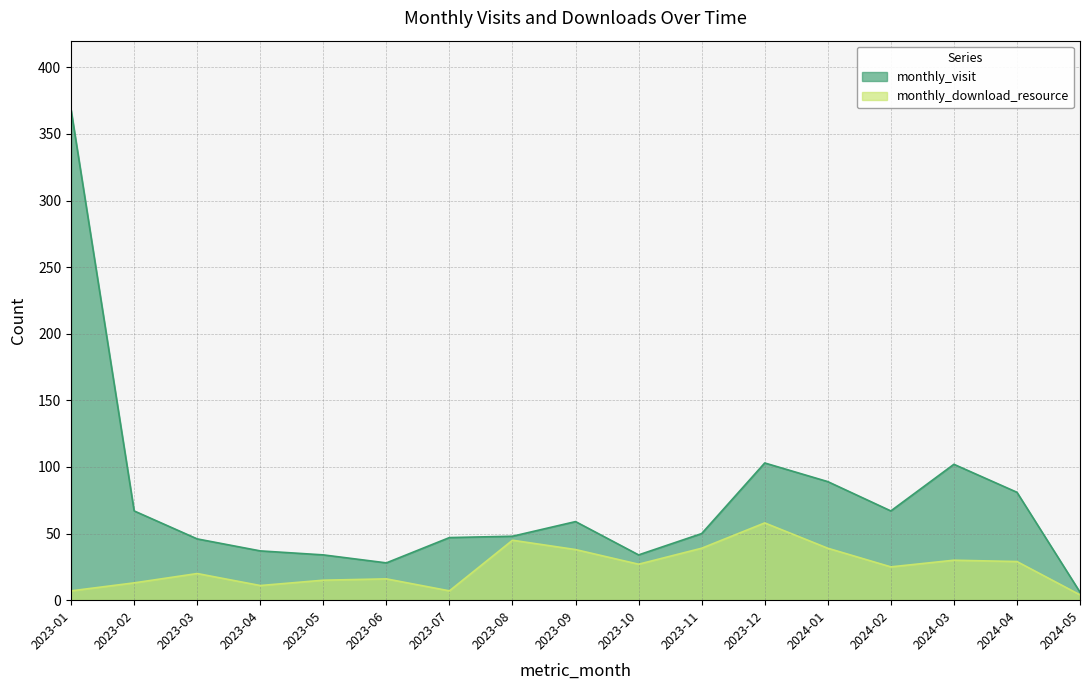

How many lines are shown in the chart?

2